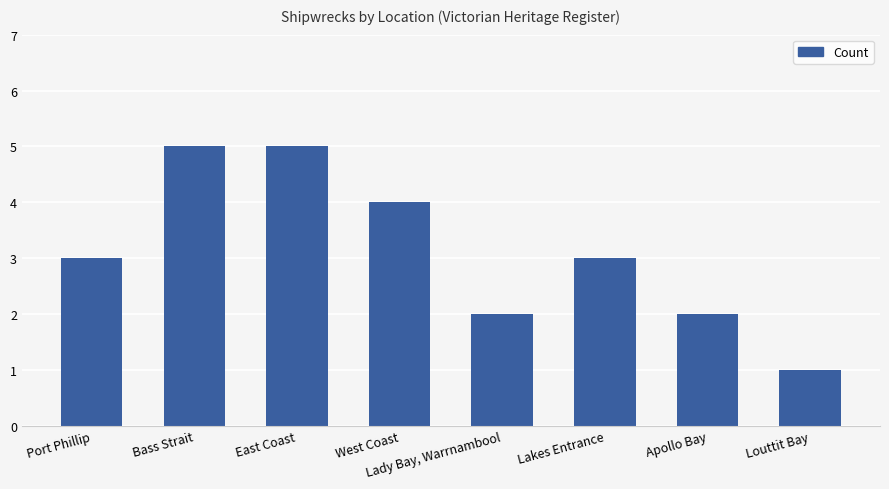

What is the change in value from Bass Strait to Lady Bay, Warrnambool?

-3